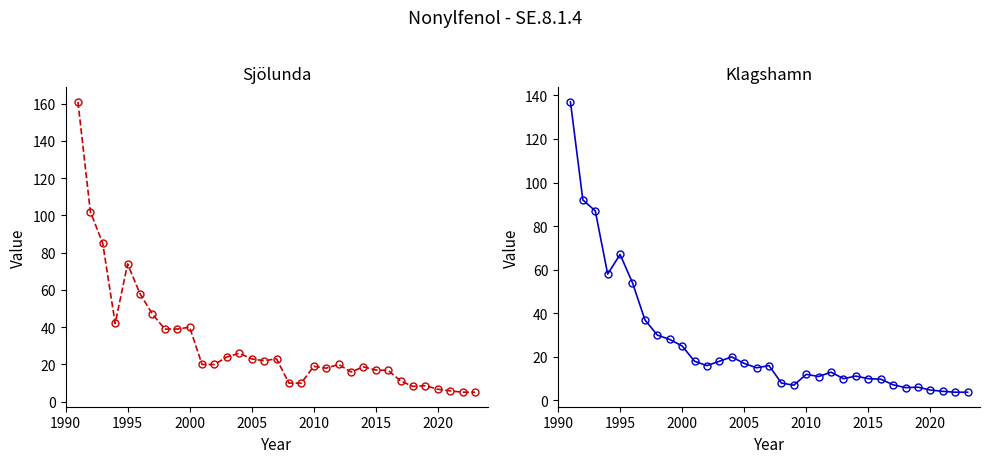

What is the total value across all series at 2005?

40.0